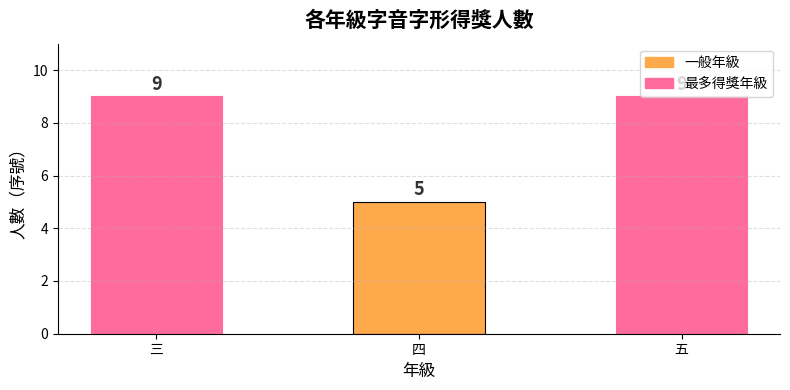

What is the sum of all values?

23